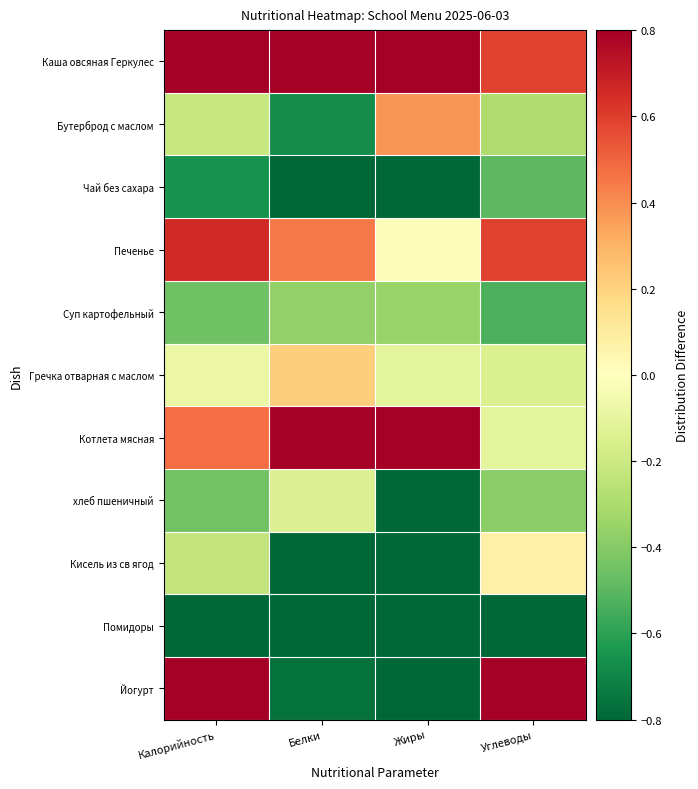

Reading left to right, what are all the values shown in this chart?

Каша овсяная Геркулес: Калорийность=1.0	Белки=1.5	Жиры=2.8	Углеводы=0.6
Бутерброд с маслом: Калорийность=-0.2	Белки=-0.7	Жиры=0.4	Углеводы=-0.3
Чай без сахара: Калорийность=-0.7	Белки=-1.0	Жиры=-1.0	Углеводы=-0.5
Печенье: Калорийность=0.7	Белки=0.4	Жиры=-0.0	Углеводы=0.6
Суп картофельный: Калорийность=-0.5	Белки=-0.4	Жиры=-0.3	Углеводы=-0.5
Гречка отварная с маслом: Калорийность=-0.1	Белки=0.2	Жиры=-0.1	Углеводы=-0.1
Котлета мясная: Калорийность=0.5	Белки=2.5	Жиры=2.3	Углеводы=-0.1
хлеб пшеничный: Калорийность=-0.4	Белки=-0.1	Жиры=-1.0	Углеводы=-0.4
Кисель из св ягод: Калорийность=-0.2	Белки=-0.8	Жиры=-1.0	Углеводы=0.1
Помидоры: Калорийность=-0.9	Белки=-0.9	Жиры=-1.0	Углеводы=-0.9
Йогурт: Калорийность=0.9	Белки=-0.8	Жиры=-1.0	Углеводы=1.7